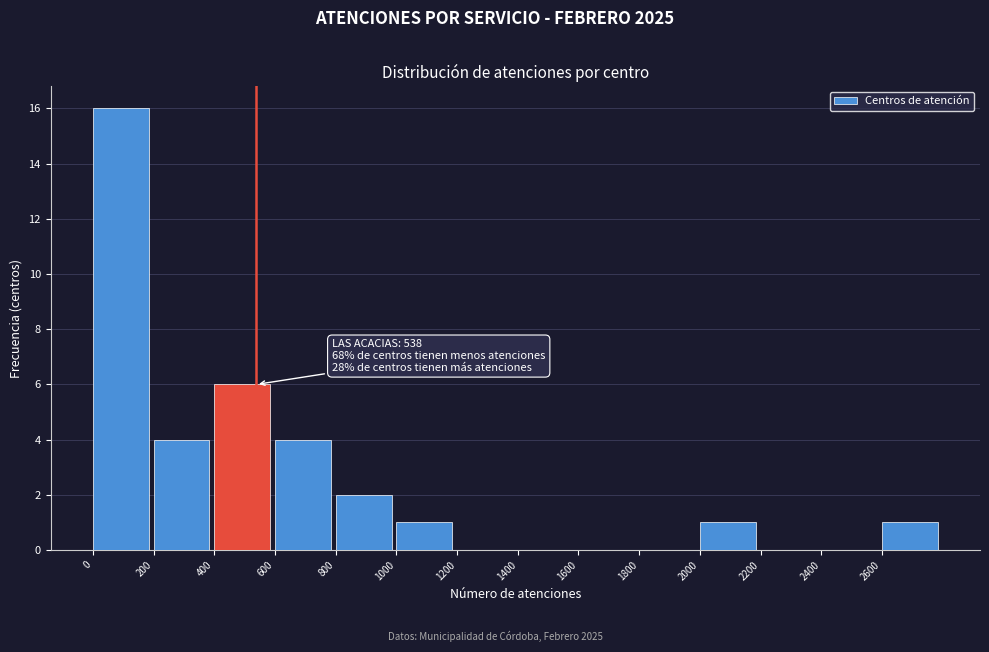

Which range on the x-axis has the tallest bar?

0 to 200